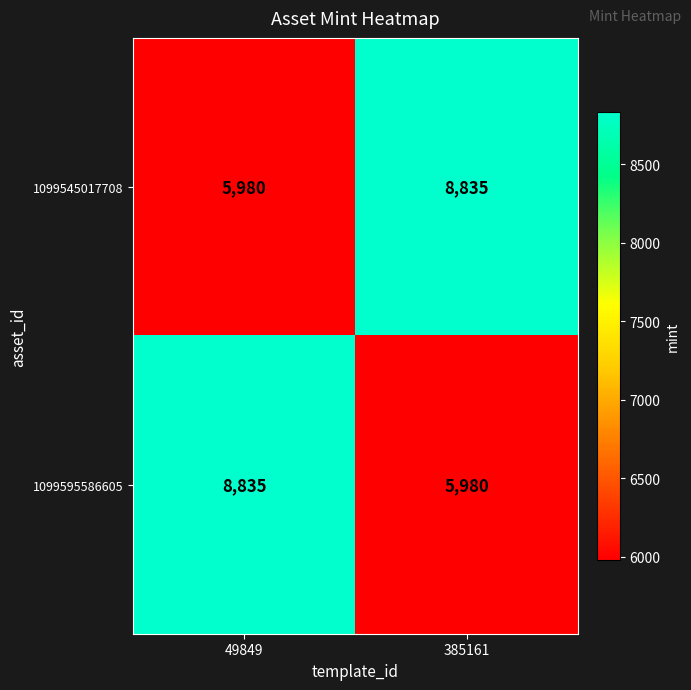

What is the difference between the highest and lowest values at 49849?

2855